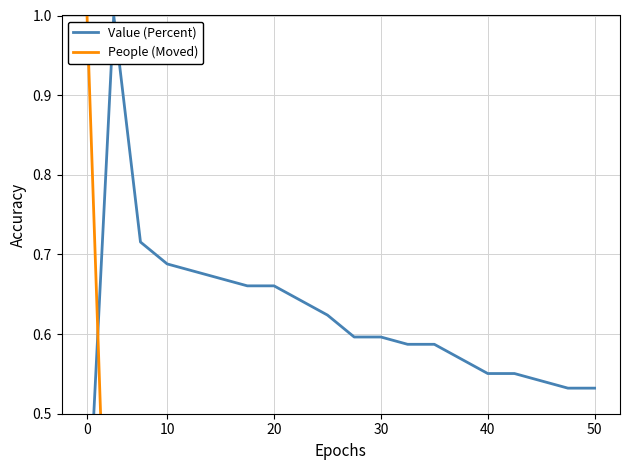

How many lines are shown in the chart?

2